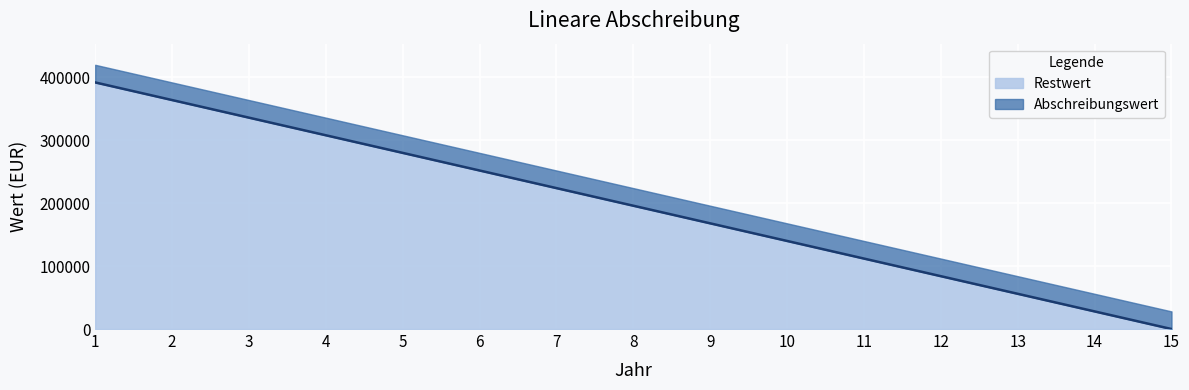

What is the change in value from 4 to 6?

-56000